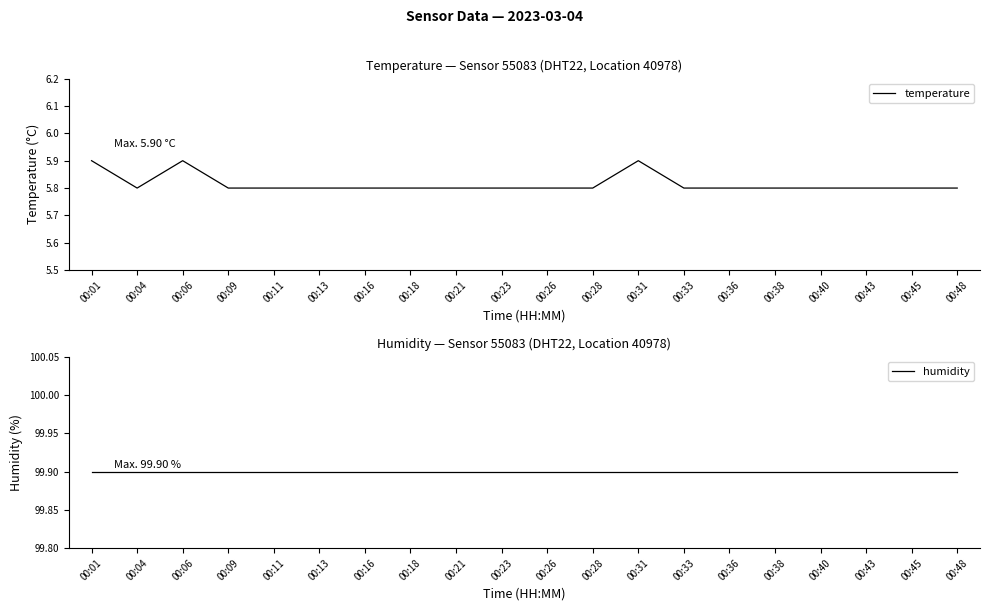

Which series has the widest spread of values?

temperature